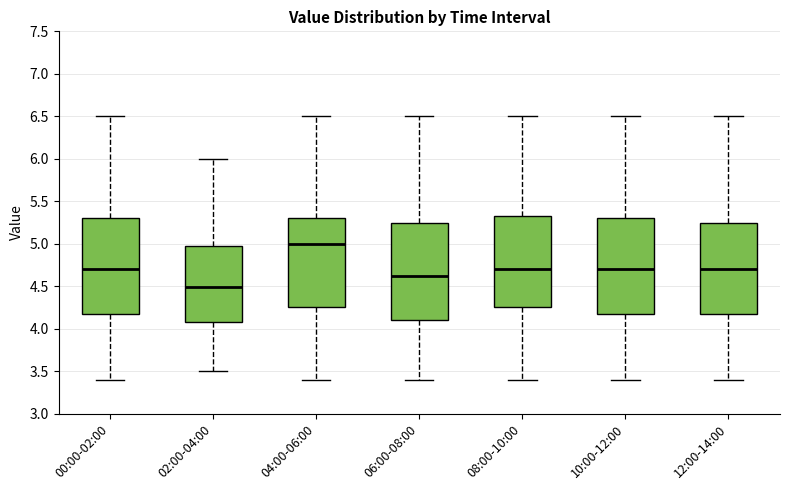

Which box's median line is the highest?

04:00-06:00